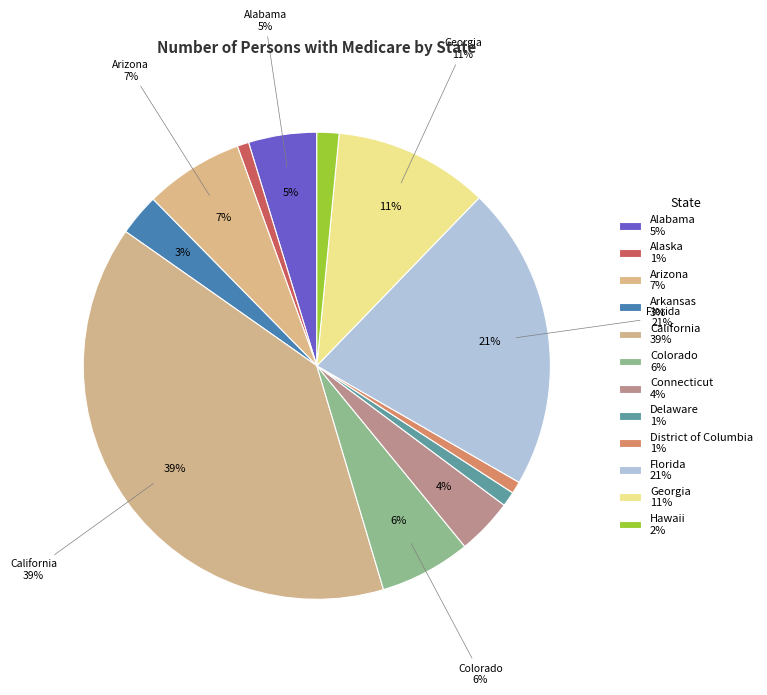

The Connecticut slice represents 4% of the pie. True or false?

True